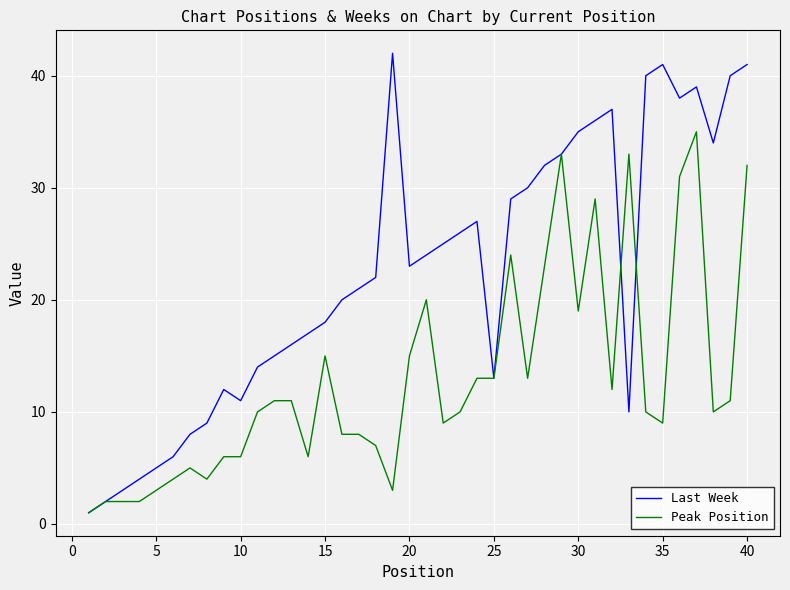

What is the highest value of the Last Week series?

42